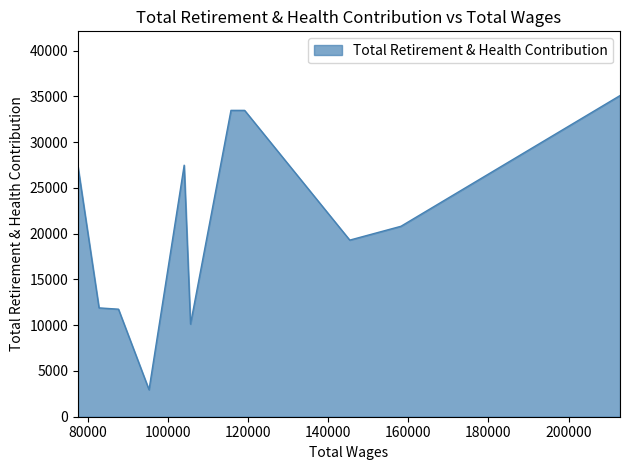

Where does the data first go above 20809?

212845.0